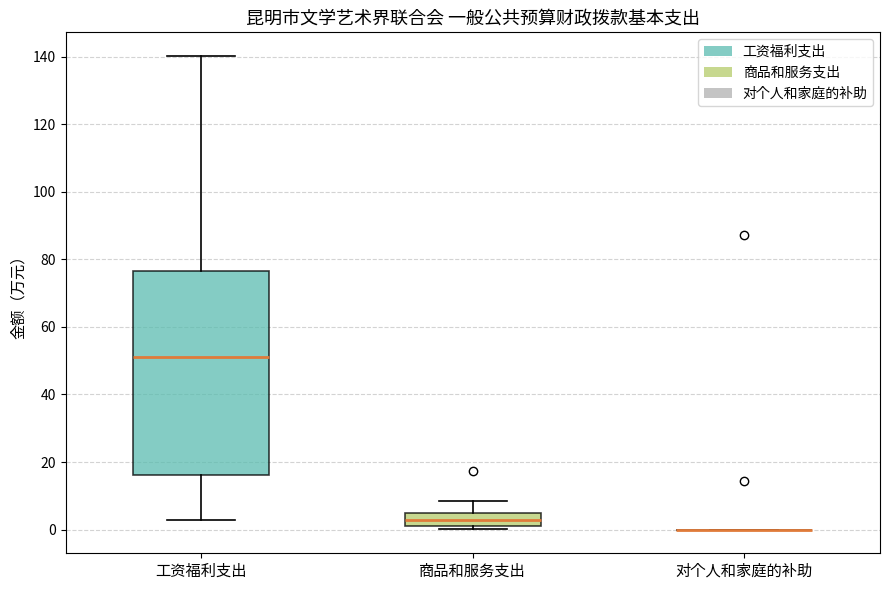

Reading left to right, transcribe this box plot: for each box, give where its median line is, the range the box spans, and where its two whiskers end, as read against the y-axis. The values are not printed on the chart, so give them approximately, as read against the axis.

工资福利支出: median 50, box 16 to 76, whiskers 2 to 140
商品和服务支出: median 2, box 0 to 4, whiskers 0 (just below the box's lower edge) to 8
对个人和家庭的补助: box collapsed to a line at 0, whiskers 0 to 0